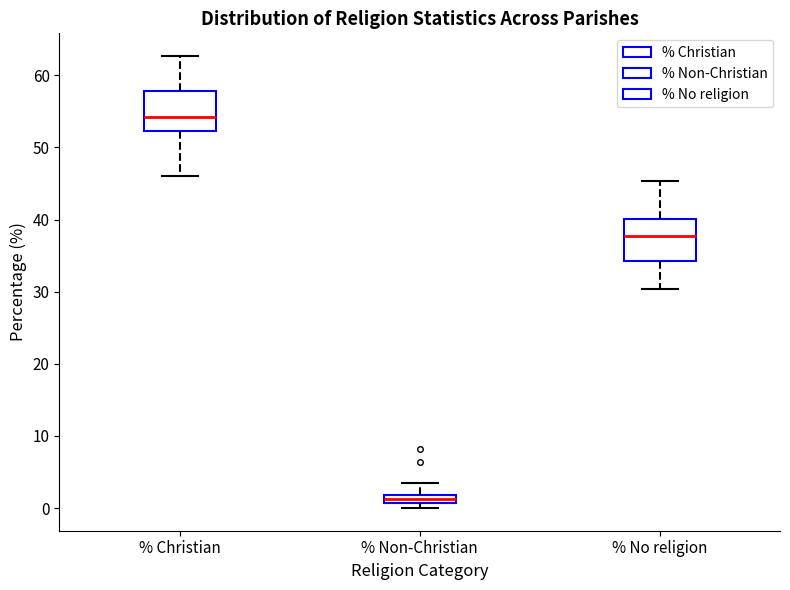

Where does the median line of the box for % Christian sit on the y-axis? The values are not printed on the chart, so give them approximately, as read against the axis.

54